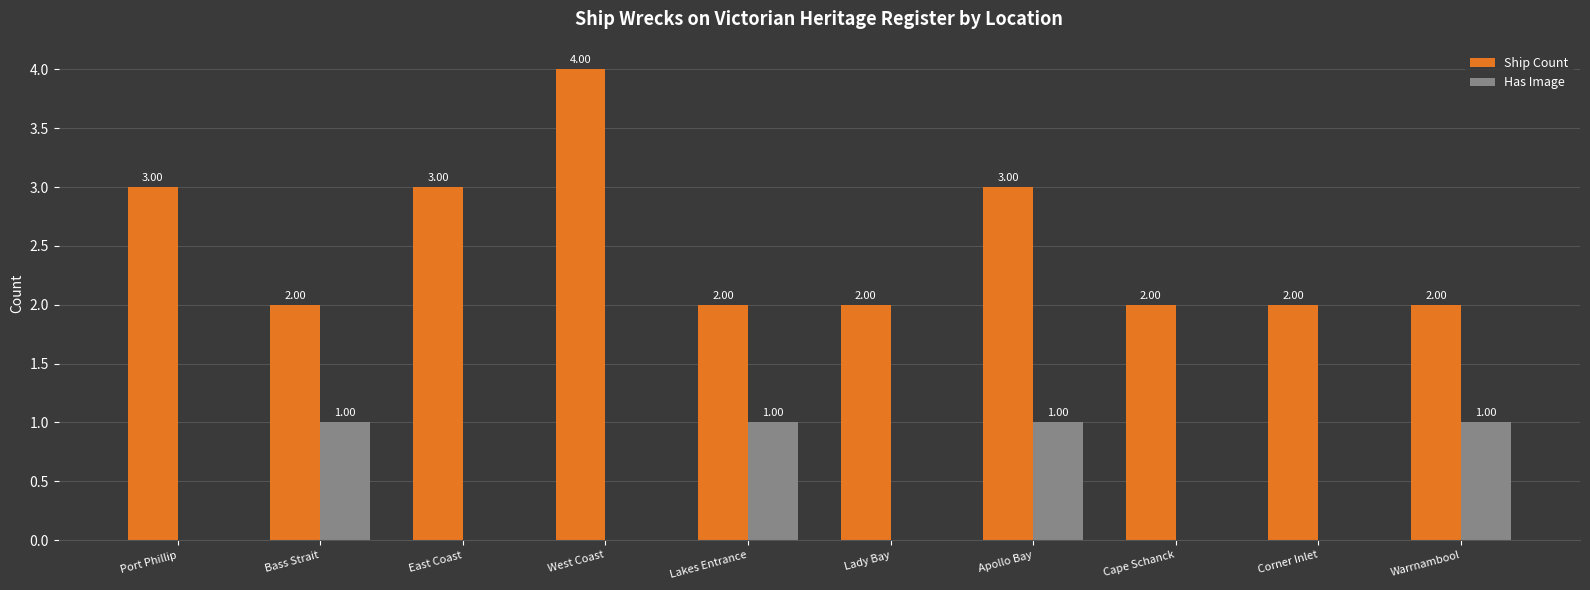

Which series has the largest range (max minus min)?

Ship Count